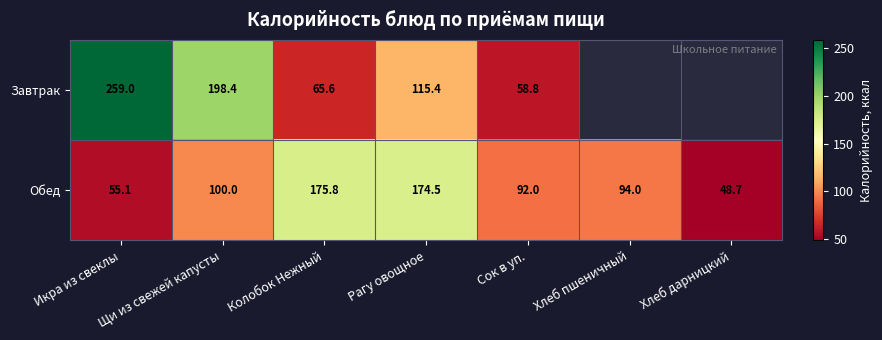

Rank the categories by Обед value from highest to lowest.

Колобок Нежный, Рагу овощное, Щи из свежей капусты, Хлеб пшеничный, Сок в уп., Икра из свеклы, Хлеб дарницкий